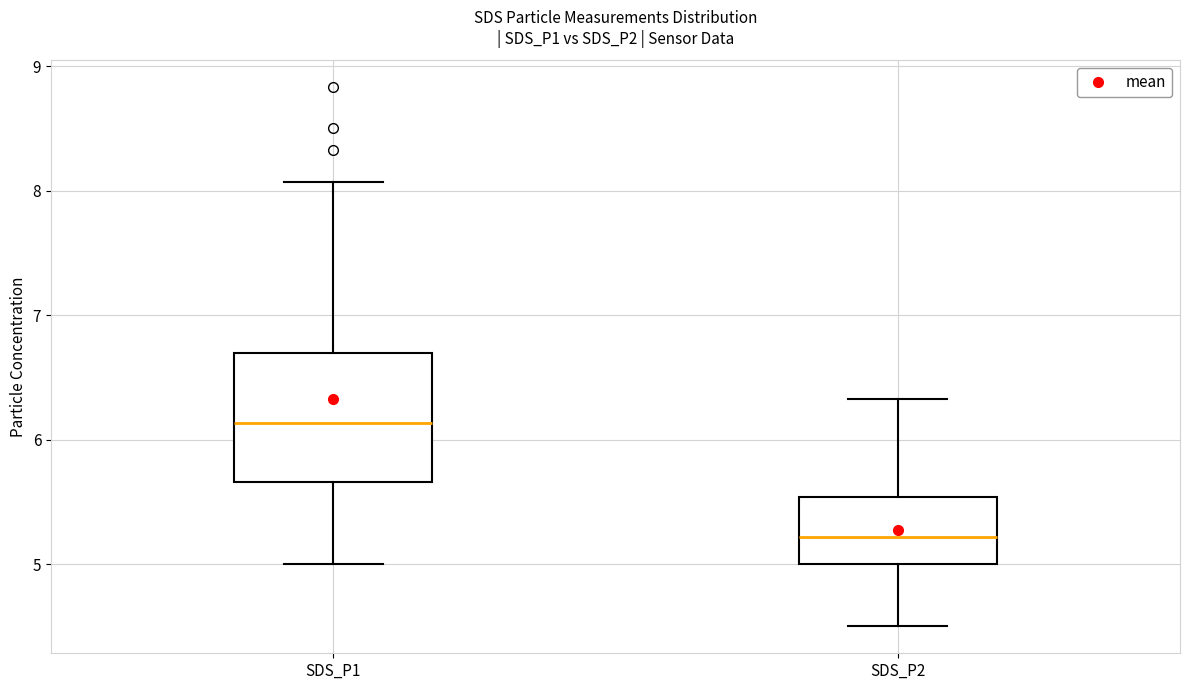

Reading left to right, read every box against the y-axis: the position of its median line, the range the box covers, and the ends of its whiskers. The values are not printed on the chart, so give them approximately, as read against the axis.

SDS_P1: median 6.1, box 5.7 to 6.7, whiskers 5.0 to 8.1
SDS_P2: median 5.2, box 5.0 to 5.5, whiskers 4.5 to 6.3